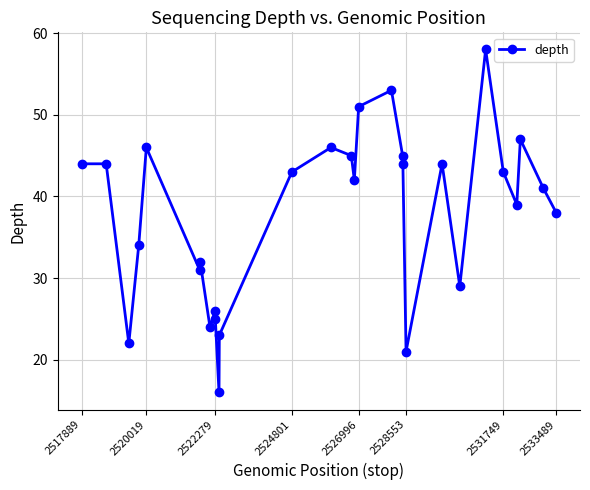

What is the smallest value displayed?

16